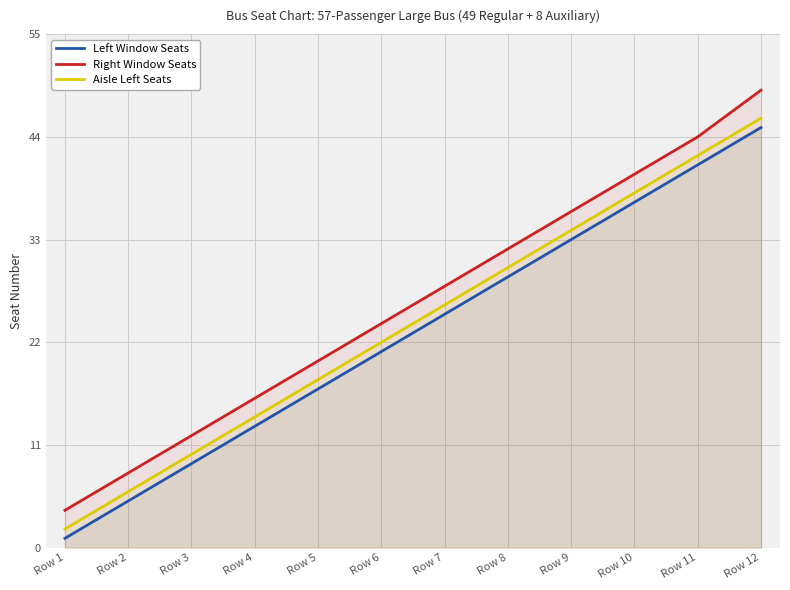

Where does the Right Window Seats series first go above 28?

Row 8